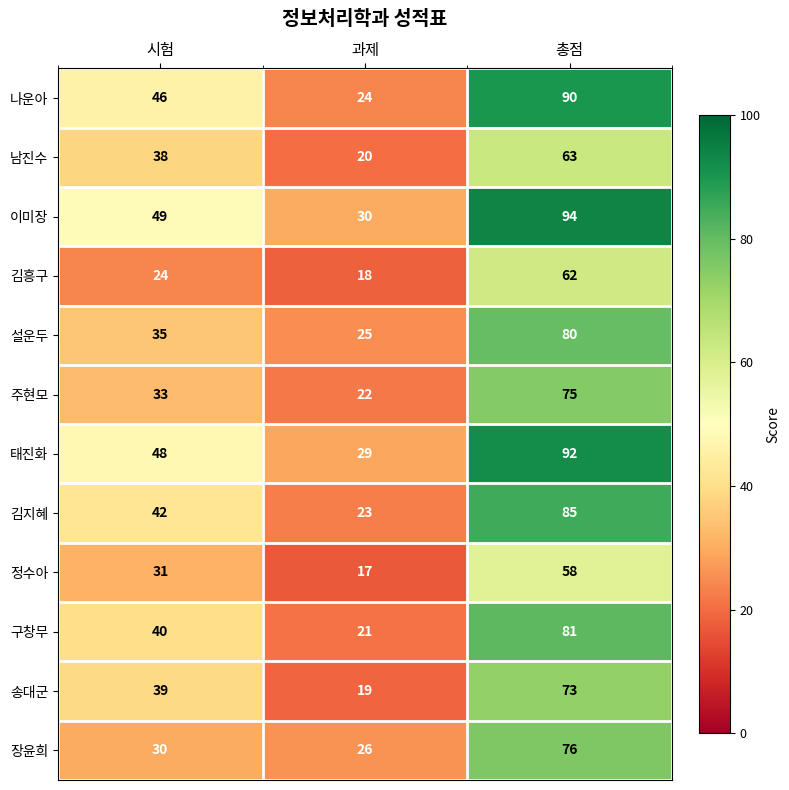

The value of 설운두 at 과제 is 8. True or false?

False